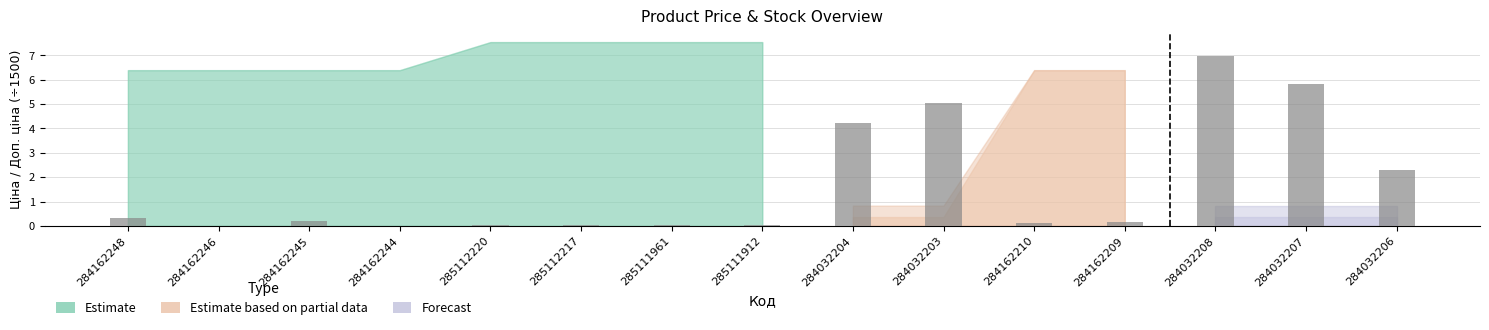

What is the sum of all values?

25.4